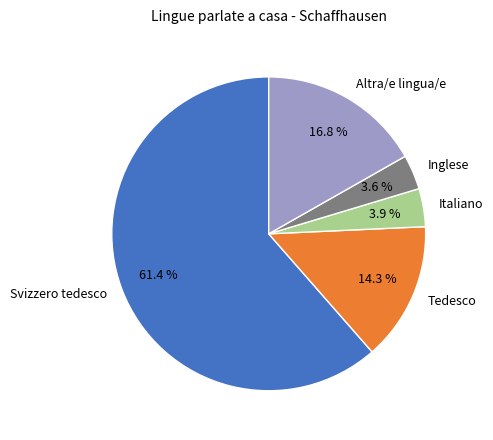

Approximately how many times larger is the value at Altra/e lingua/e compared to Inglese?

4.7